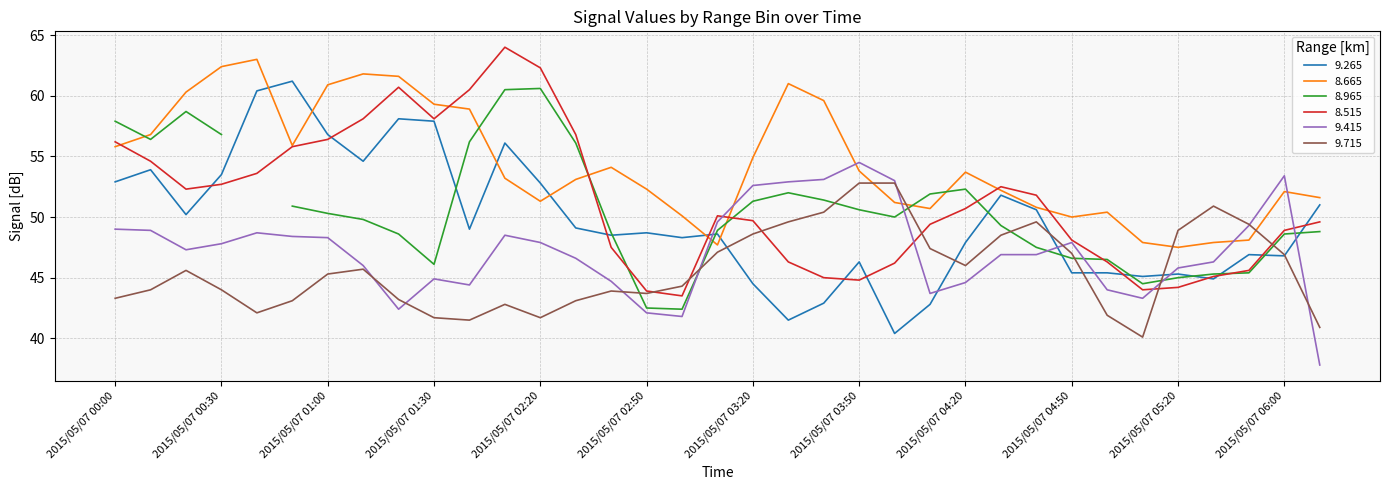

After their last crossing, which series has the higher values: 9.265 or 9.415?

9.265